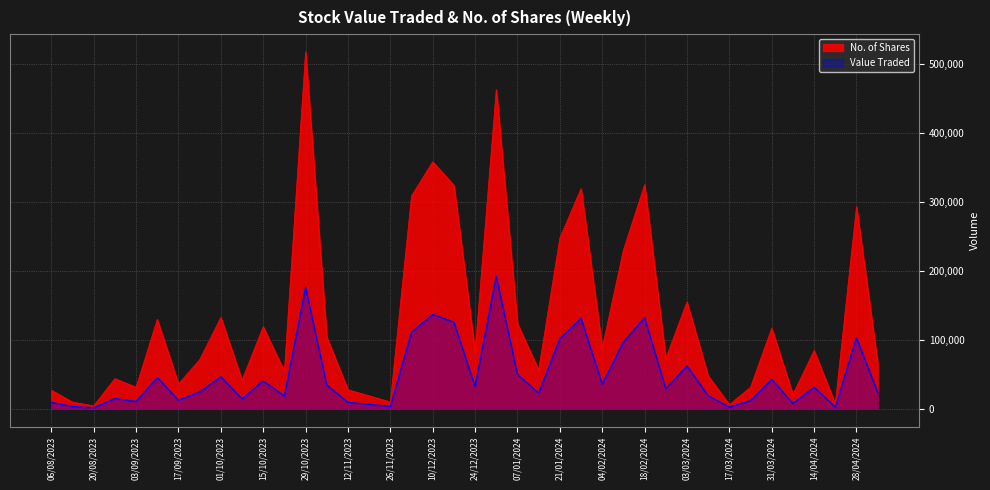

At which label does Value Traded reach its peak?

31/12/2023